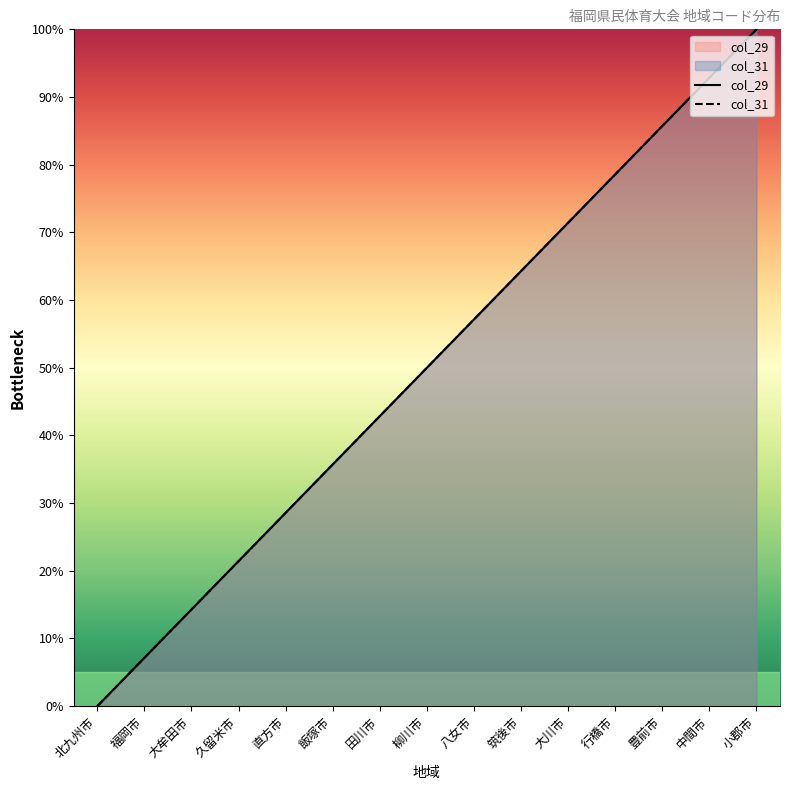

What is the difference between the maximum and minimum values in the col_29 series?

100.0